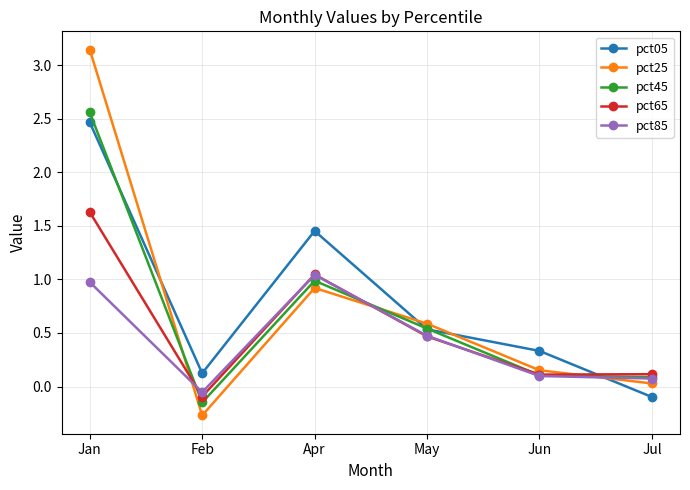

The value of pct05 at Jan is 2.5. True or false?

True